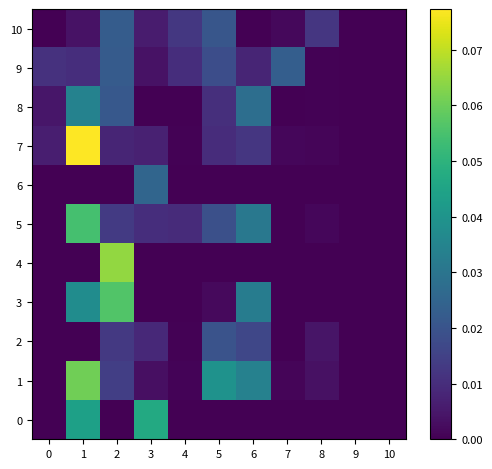

Reading left to right, transcribe all the data shown in this chart.

0: 0=0.0	1=0.0	2=0.0	3=0.0	4=0.0	5=0.0	6=0.0	7=0.0	8=0.0	9=0.0	10=0.0
1: 0=0.0	1=0.1	2=0.0	3=0.0	4=0.0	5=0.0	6=0.0	7=0.0	8=0.0	9=0.0	10=0.0
2: 0=0.0	1=0.0	2=0.0	3=0.0	4=0.0	5=0.0	6=0.0	7=0.0	8=0.0	9=0.0	10=0.0
3: 0=0.0	1=0.0	2=0.1	3=0.0	4=0.0	5=0.0	6=0.0	7=0.0	8=0.0	9=0.0	10=0.0
4: 0=0.0	1=0.0	2=0.1	3=0.0	4=0.0	5=0.0	6=0.0	7=0.0	8=0.0	9=0.0	10=0.0
5: 0=0.0	1=0.1	2=0.0	3=0.0	4=0.0	5=0.0	6=0.0	7=0.0	8=0.0	9=0.0	10=0.0
6: 0=0.0	1=0.0	2=0.0	3=0.0	4=0.0	5=0.0	6=0.0	7=0.0	8=0.0	9=0.0	10=0.0
7: 0=0.0	1=0.1	2=0.0	3=0.0	4=0.0	5=0.0	6=0.0	7=0.0	8=0.0	9=0.0	10=0.0
8: 0=0.0	1=0.0	2=0.0	3=0.0	4=0.0	5=0.0	6=0.0	7=0.0	8=0.0	9=0.0	10=0.0
9: 0=0.0	1=0.0	2=0.0	3=0.0	4=0.0	5=0.0	6=0.0	7=0.0	8=0.0	9=0.0	10=0.0
10: 0=0.0	1=0.0	2=0.0	3=0.0	4=0.0	5=0.0	6=0.0	7=0.0	8=0.0	9=0.0	10=0.0